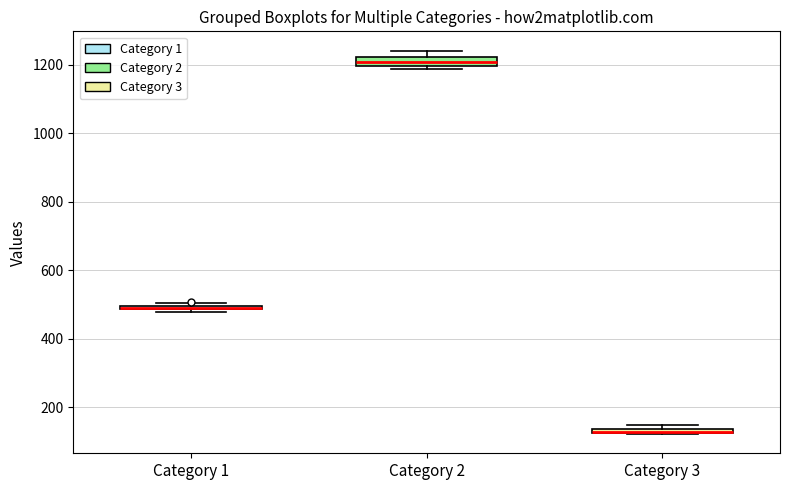

Where is the lower edge of the box for Category 2 on the y-axis? The values are not printed on the chart, so give them approximately, as read against the axis.

1200